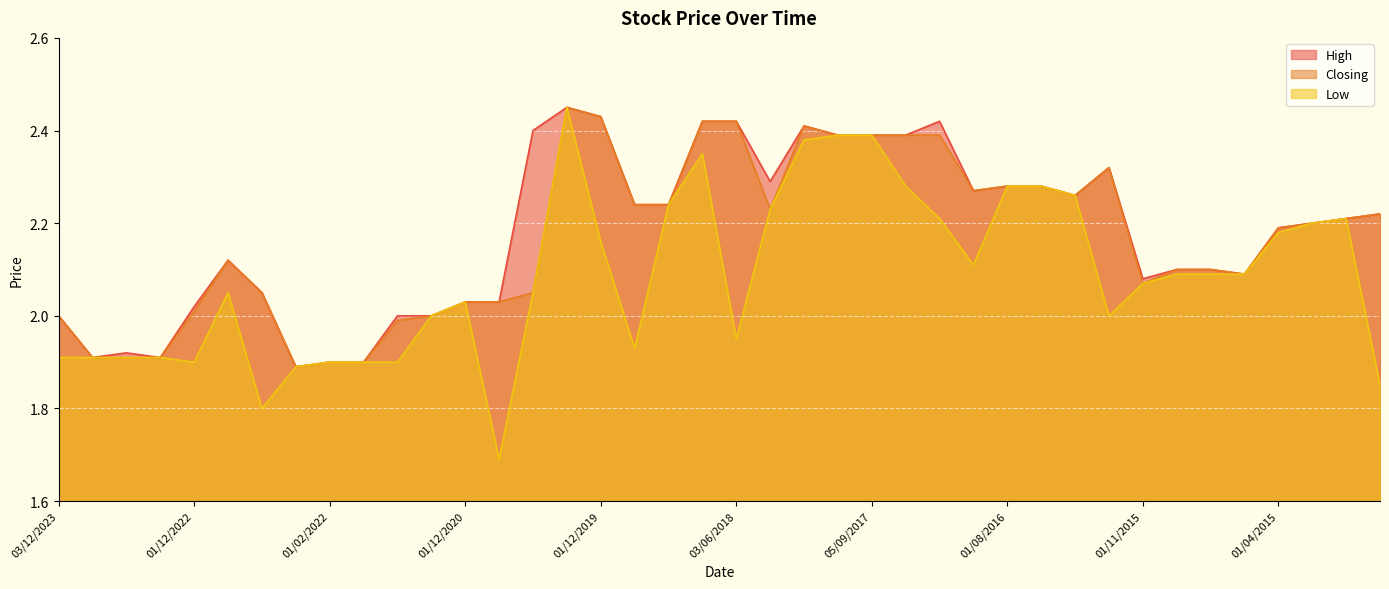

Which series has the largest range (max minus min)?

Low